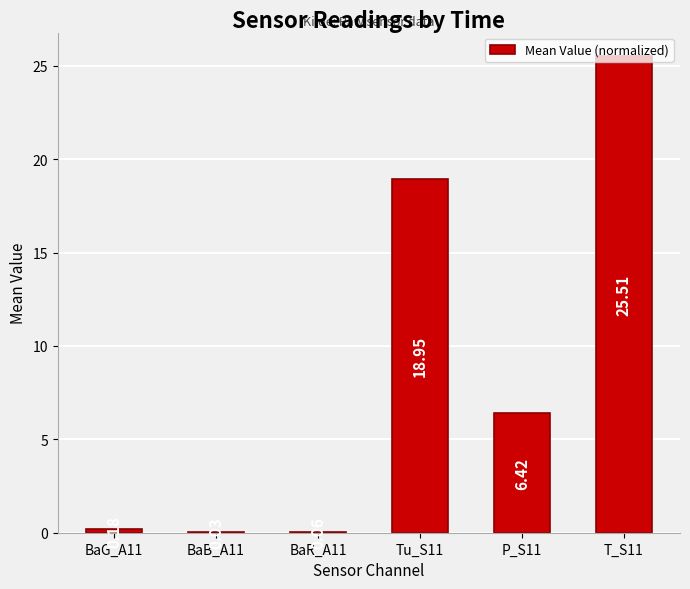

Between BaR_A11 and P_S11, which is larger?

P_S11